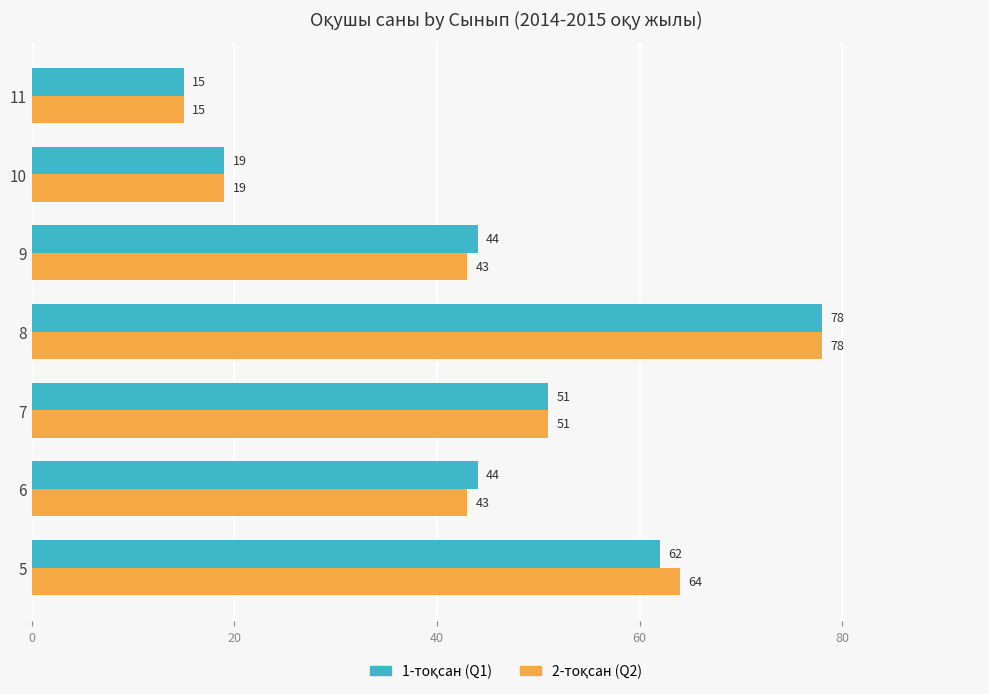

Count the number of categories in the chart.

7